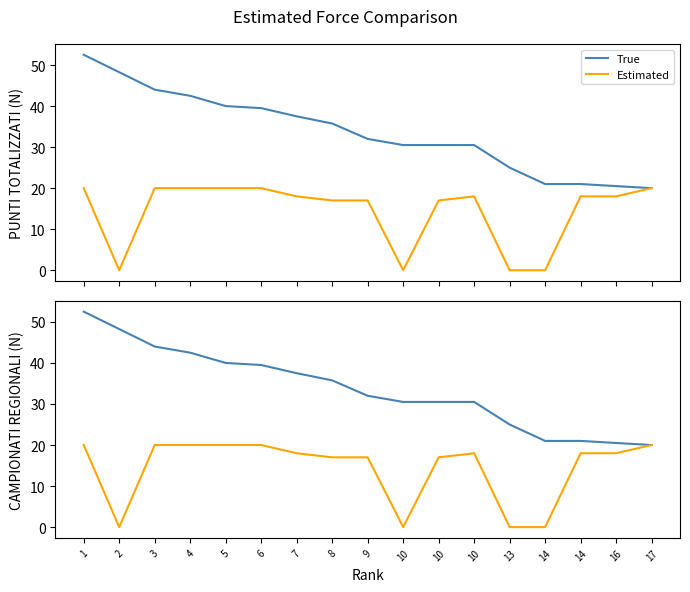

What is the value of the True point at the 6th from the left?

39.5